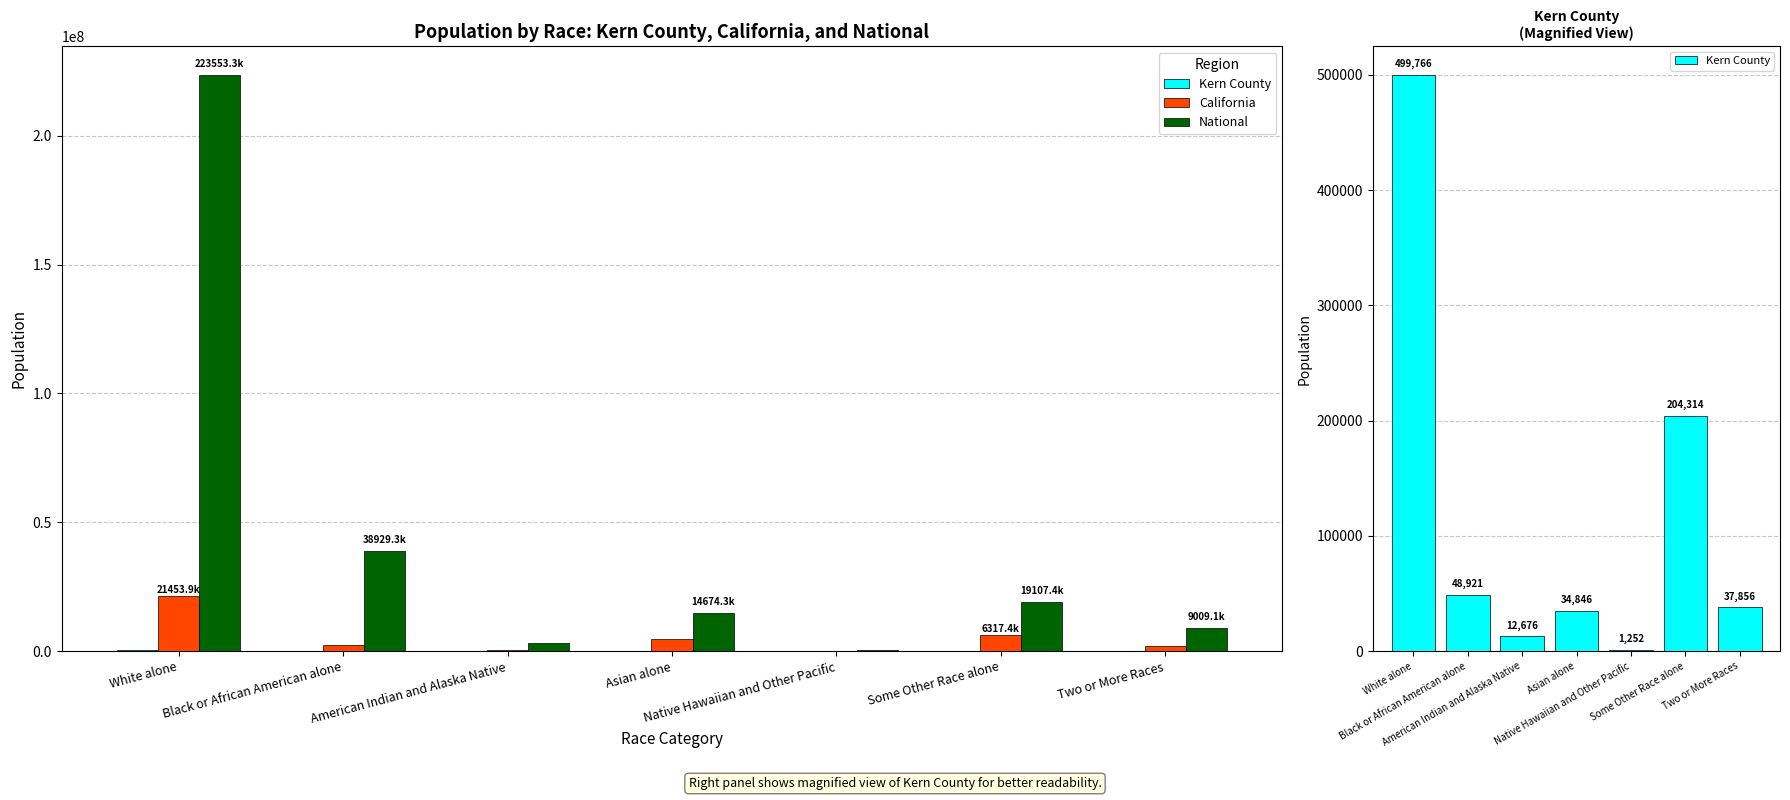

Rank the categories by Kern County value from lowest to highest.

Native Hawaiian and Other Pacific, American Indian and Alaska Native, Asian alone, Two or More Races, Black or African American alone, Some Other Race alone, White alone